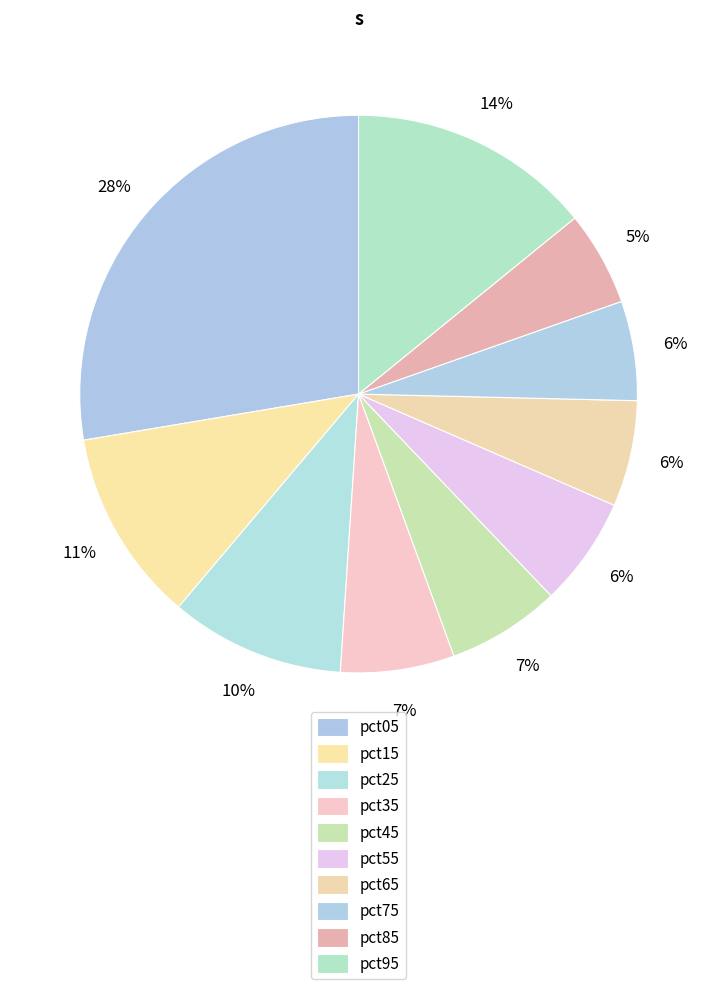

How many slices are in this pie chart?

10